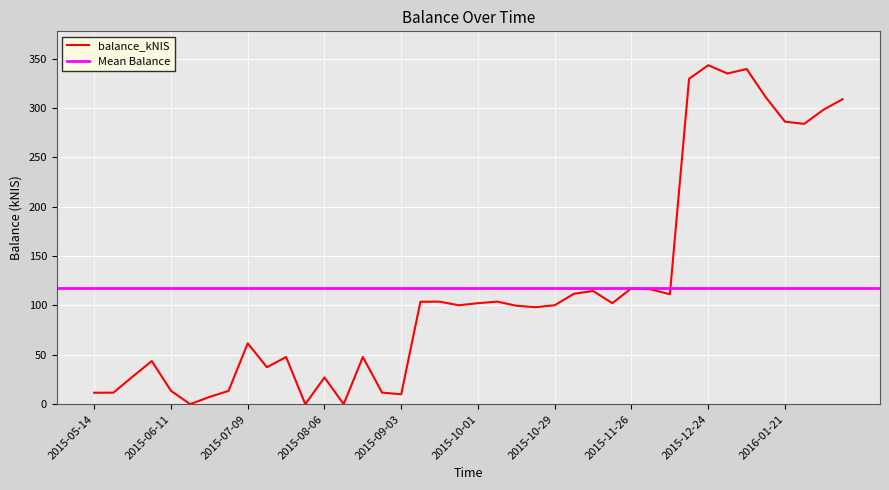

The value at 2015-08-06 is 40.3. True or false?

False